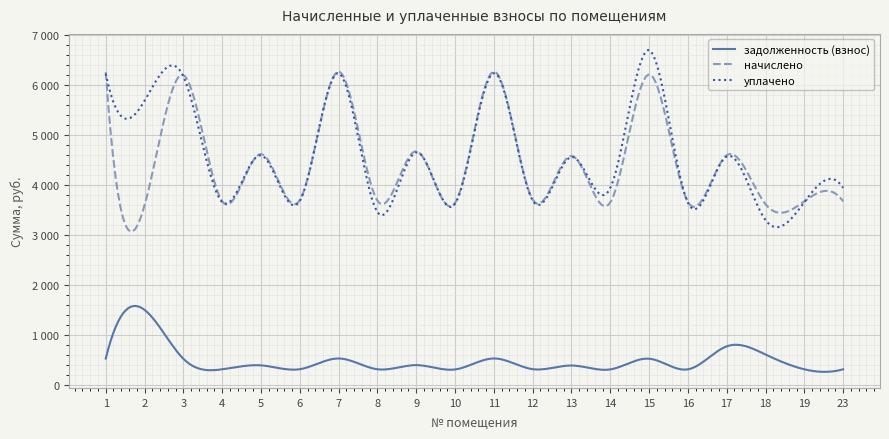

What is the sum of all уплачено values?

92101.0